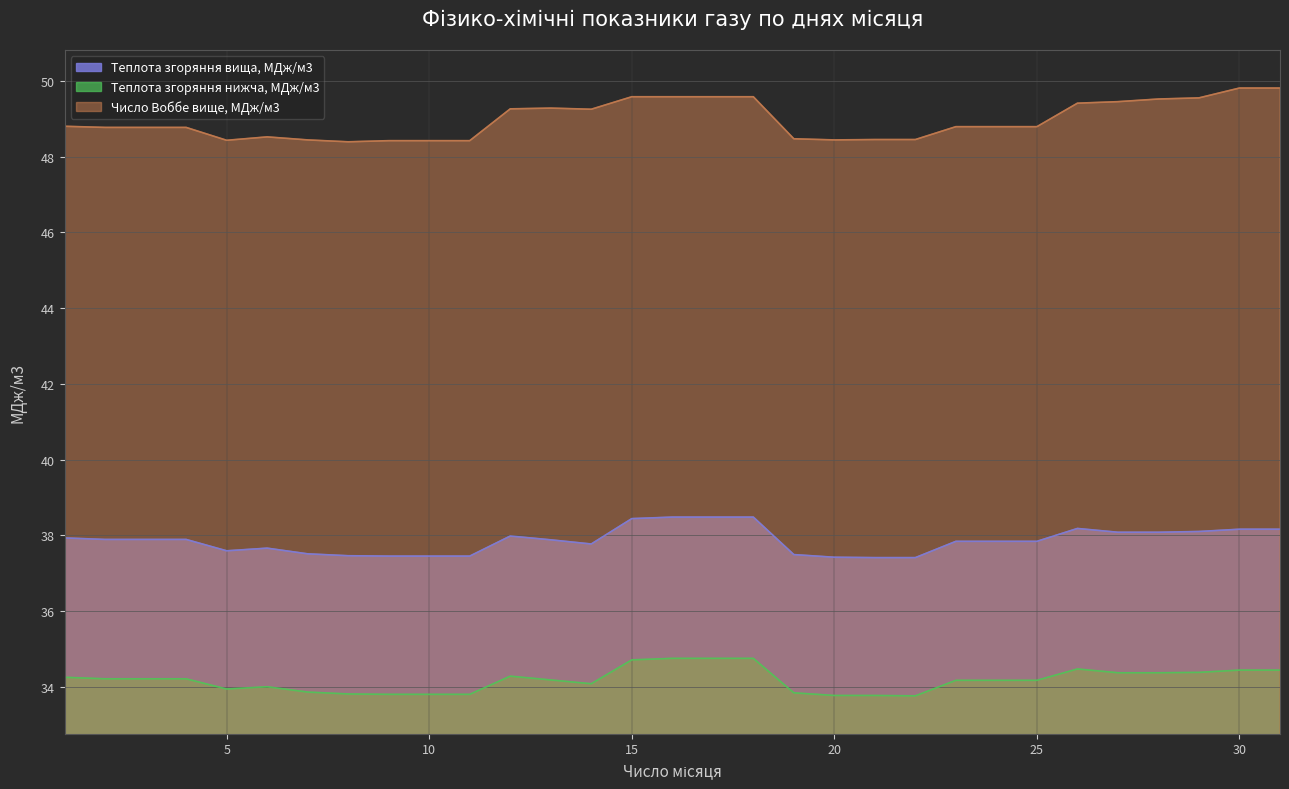

Which series has the largest total across all categories?

Число Воббе вище, МДж/м3